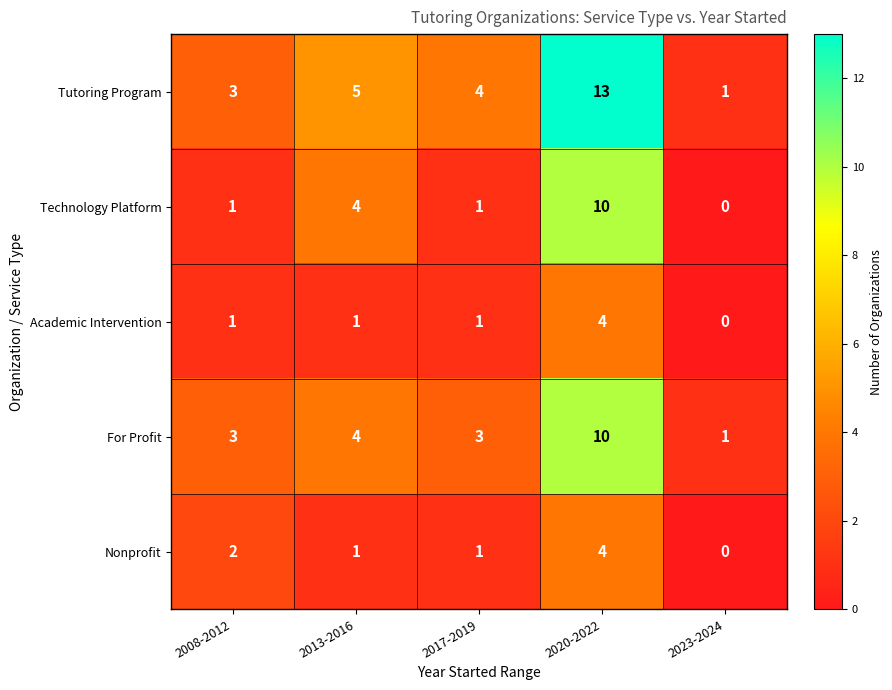

List the labels in order of Tutoring Program value, largest first.

2020-2022, 2013-2016, 2017-2019, 2008-2012, 2023-2024